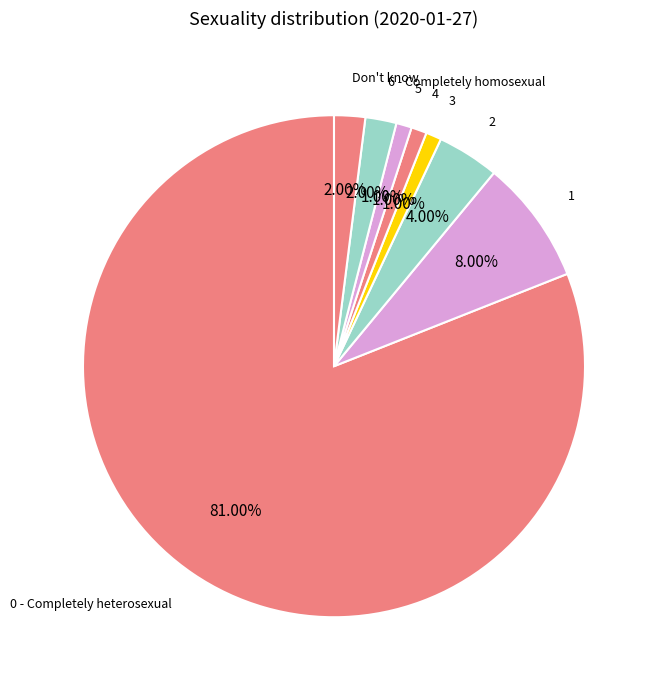

Count the number of slices in the pie.

8